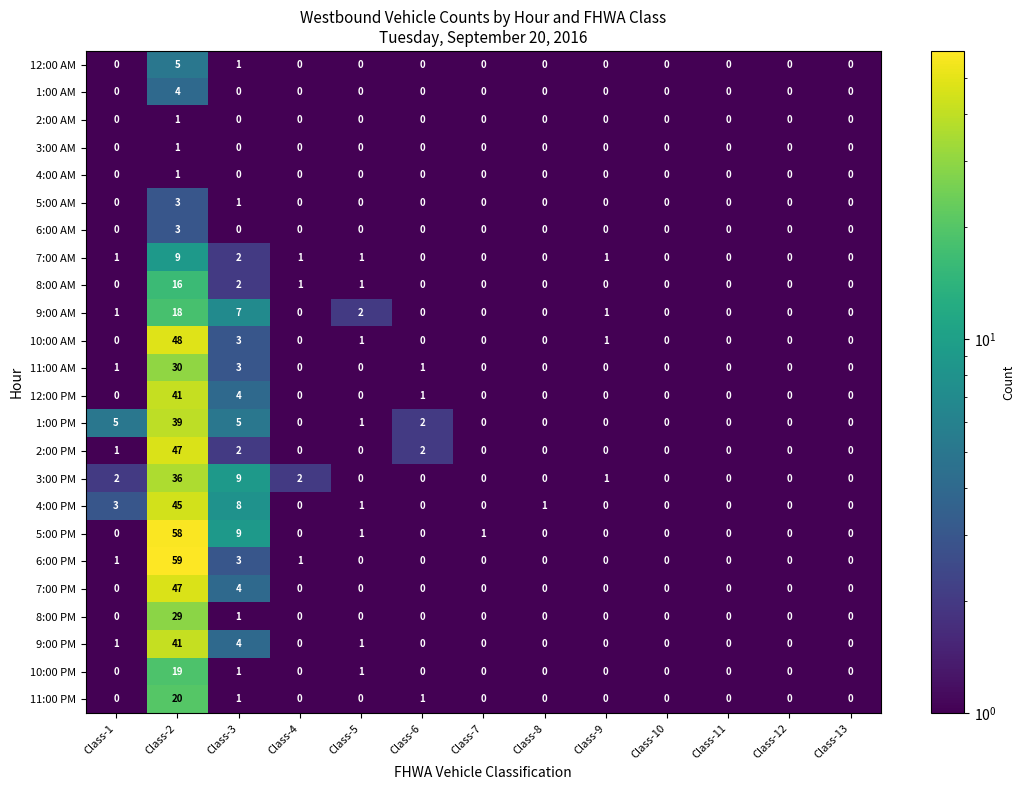

What is the maximum value for 5:00 AM?

3